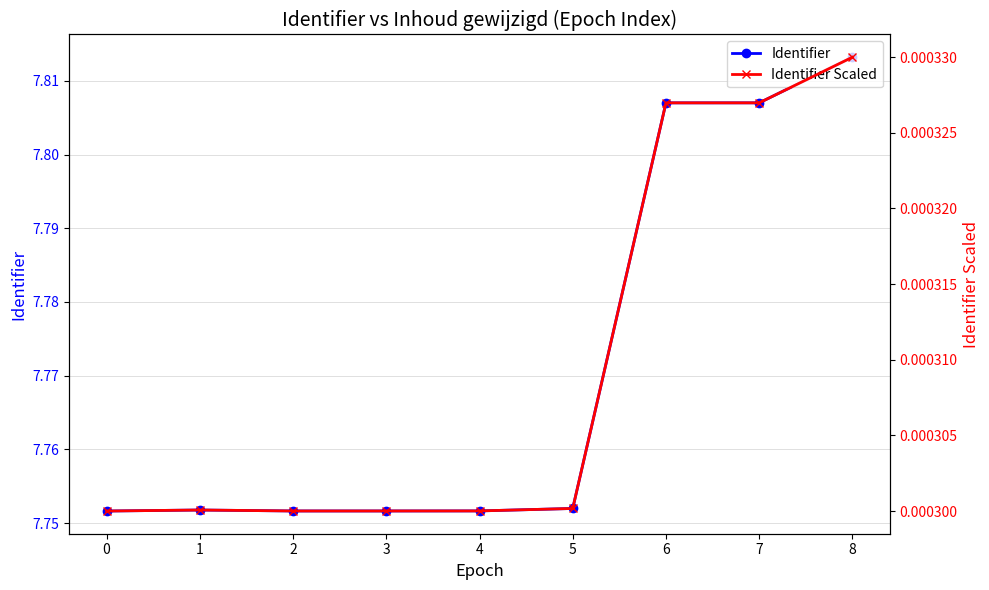

What is the difference between the second highest and minimum values in the Identifier series?

0.1